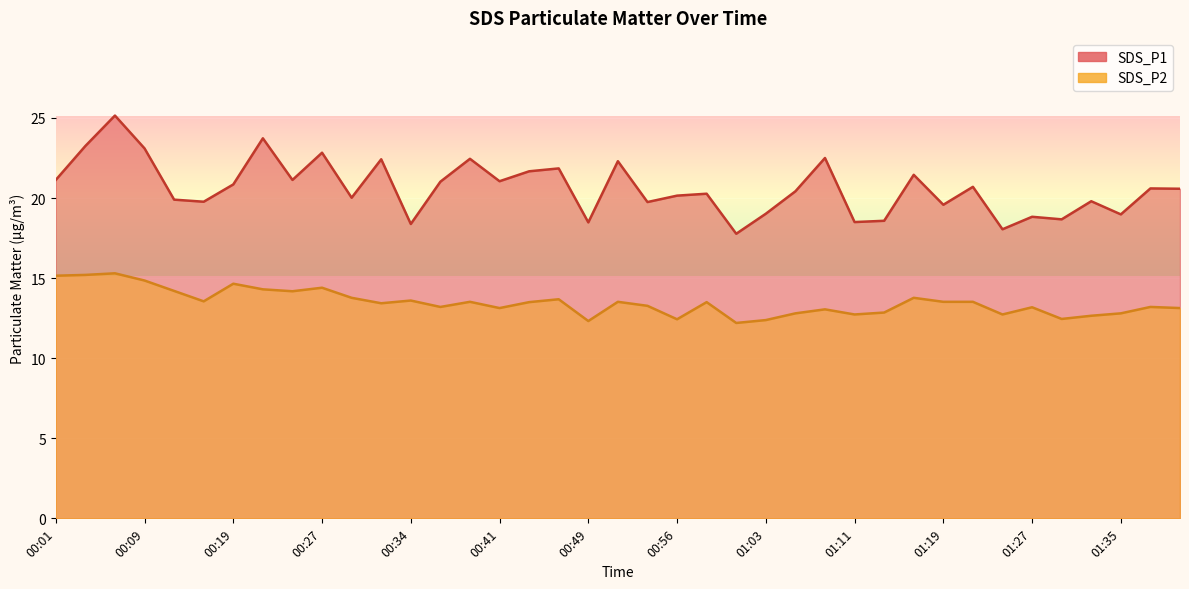

At how many categories does at least one series exceed 22?

9